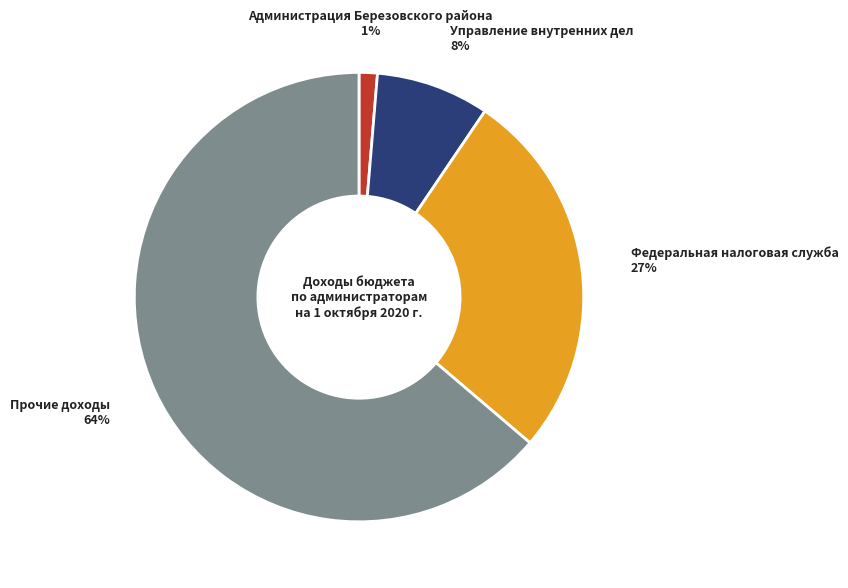

Is there any slice that represents more than half of the pie?

Yes